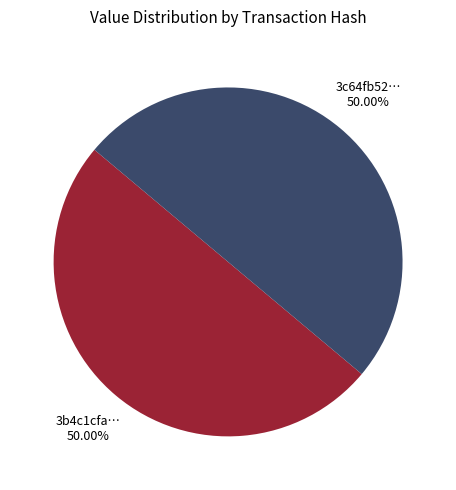

How many segments does this pie chart have?

2